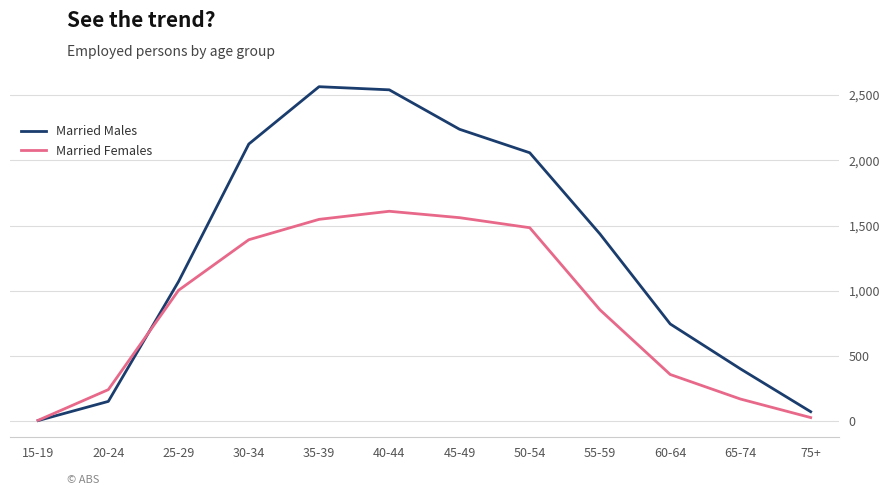

Reading left to right, list all the values displayed in this chart.

Married Males: 15-19=7	20-24=154	25-29=1072	30-34=2125	35-39=2564	40-44=2540	45-49=2238	50-54=2058	55-59=1436	60-64=747	65-74=403	75+=75
Married Females: 15-19=9	20-24=244	25-29=1005	30-34=1392	35-39=1548	40-44=1610	45-49=1561	50-54=1484	55-59=855	60-64=360	65-74=172	75+=30